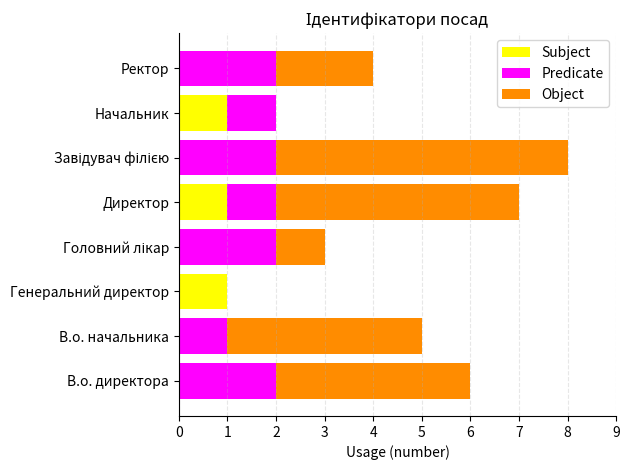

What is the total value across all series at Директор?

7